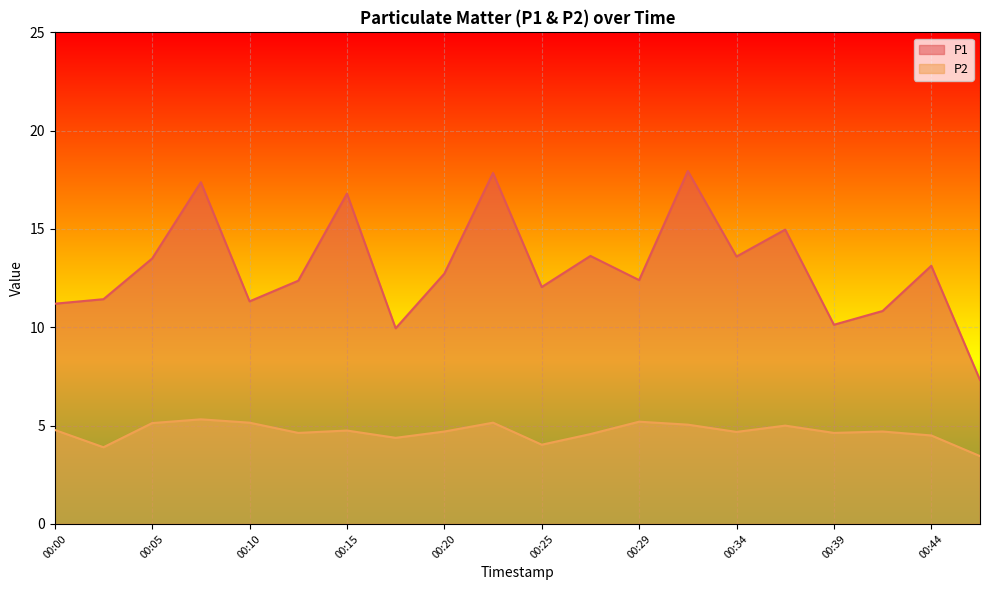

What value does the P2 series have at 00:03?

3.9